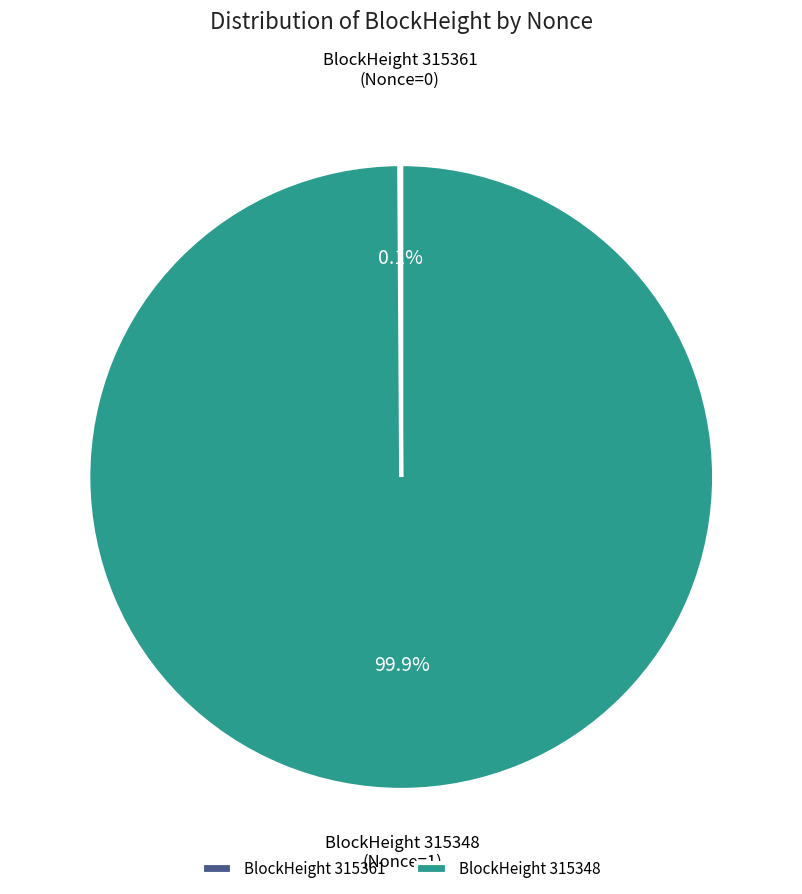

What is the largest slice in the pie chart?

BlockHeight 315348